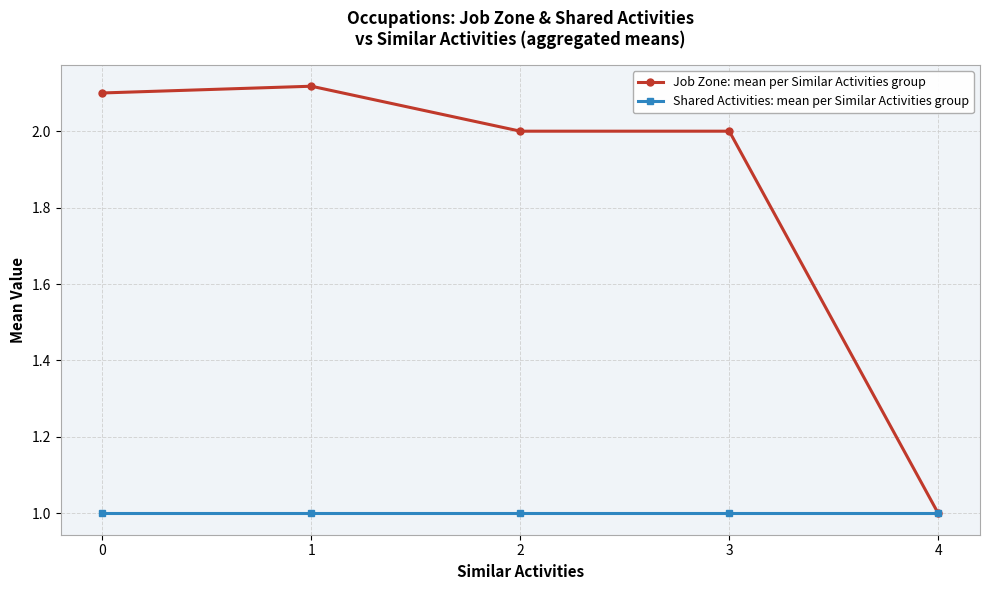

What is the sum of all Job Zone: mean per Similar Activities group values?

9.2